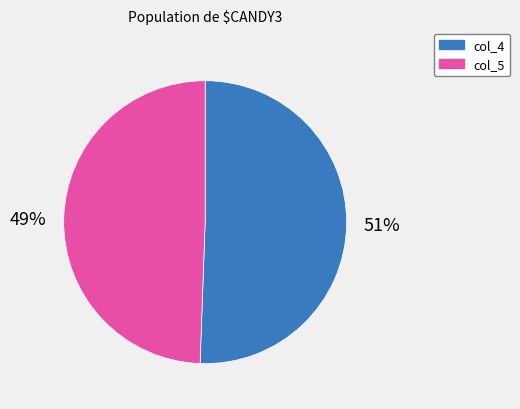

Which category has the smallest portion of the pie?

col_5